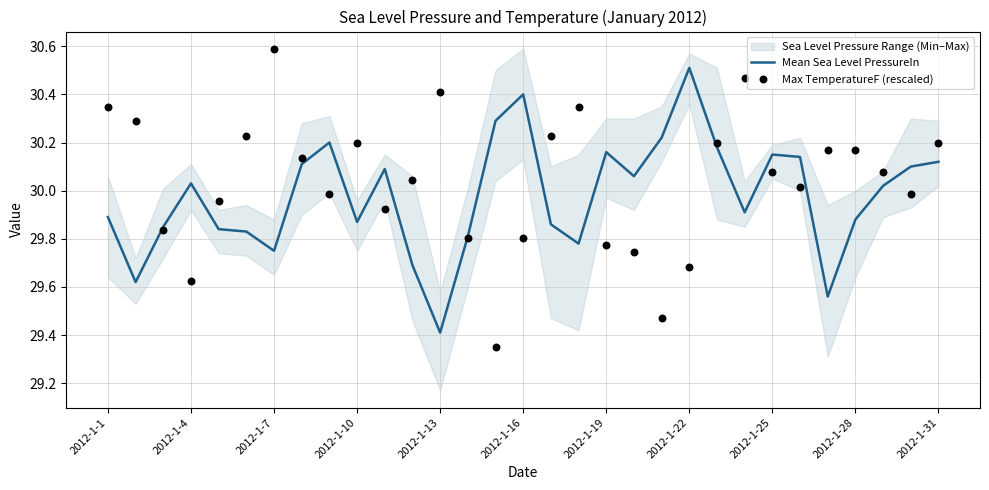

At which category is the sum across all series the highest?

23